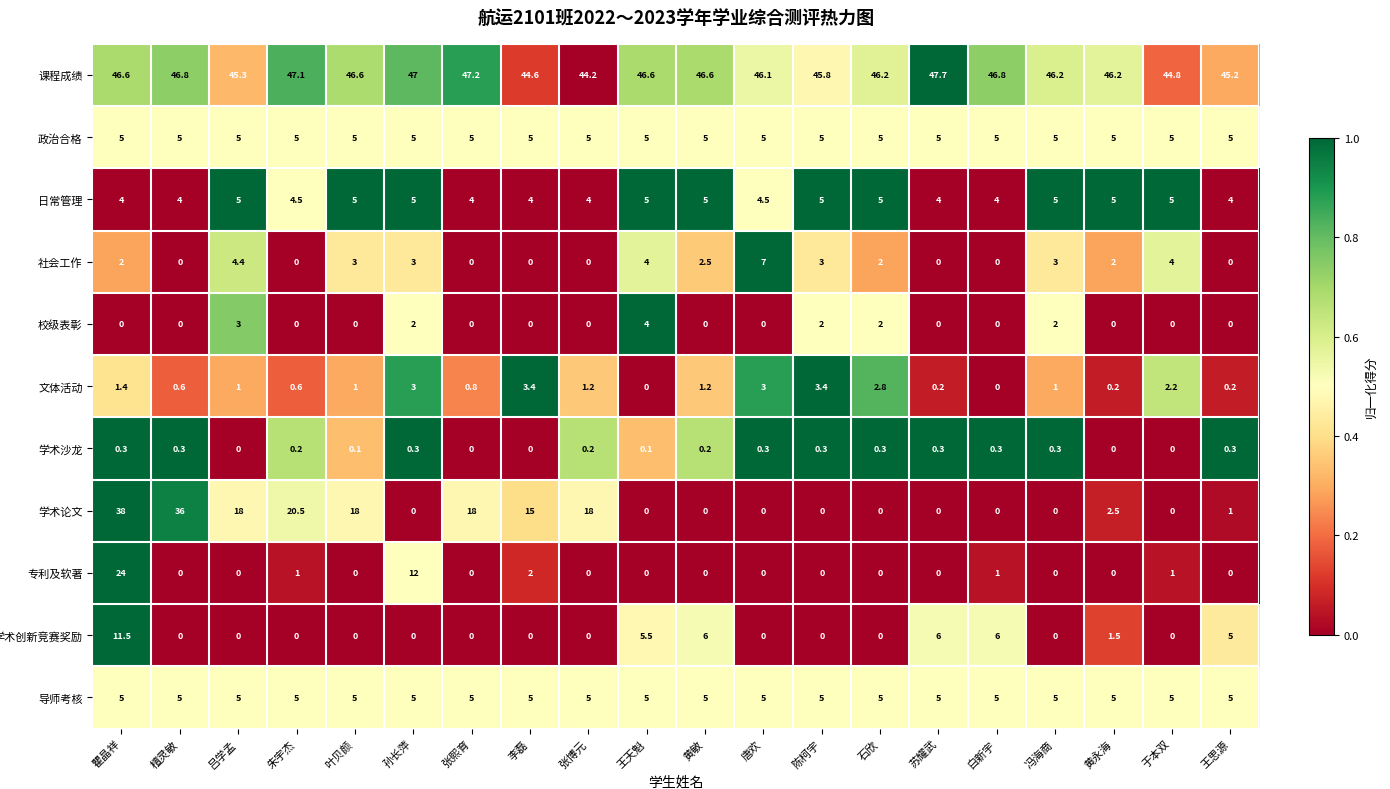

What is the sum of the 文体活动 values at 李磊 and 于本双?

5.6